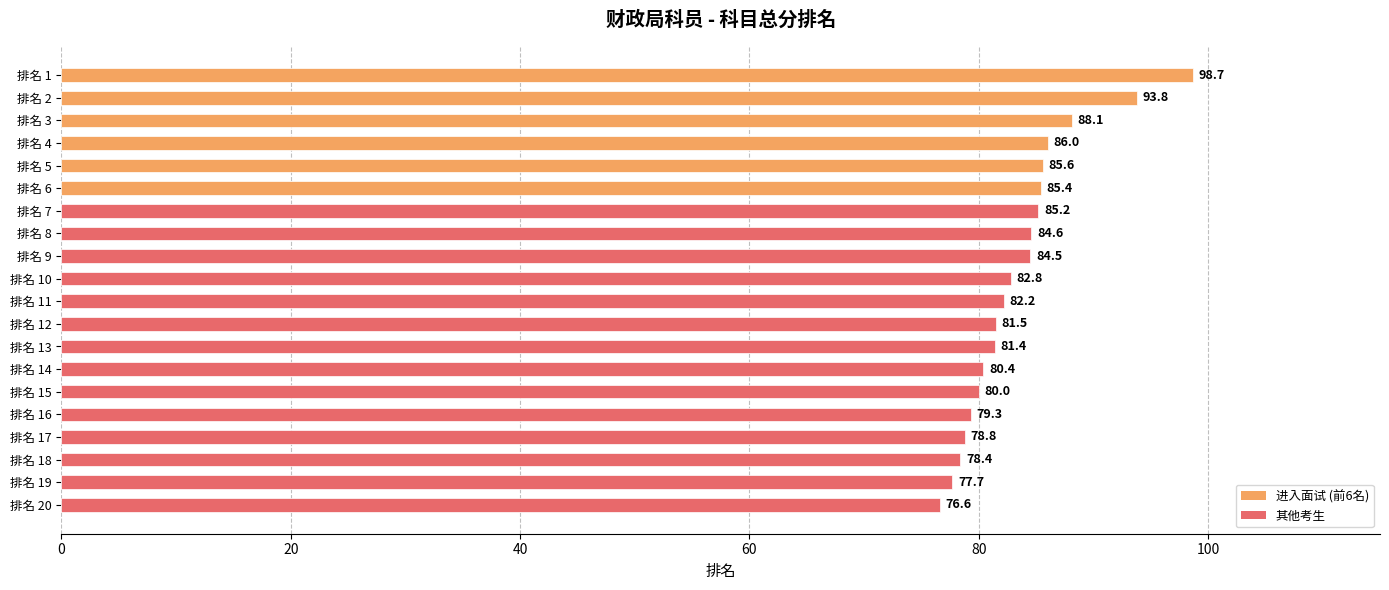

How many data points are less than 82?

9